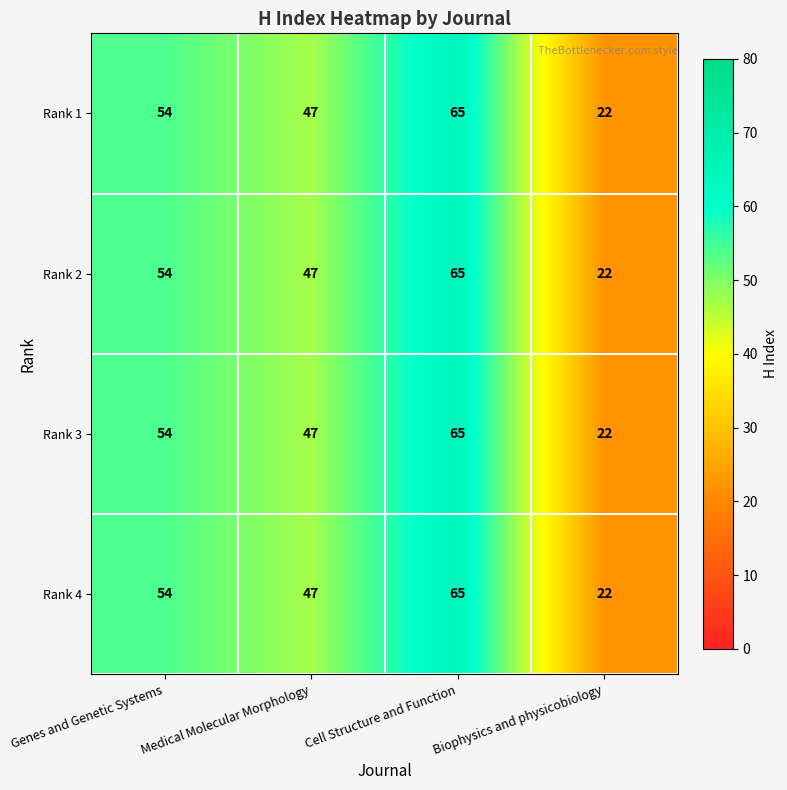

What is the maximum value for Rank 4?

65